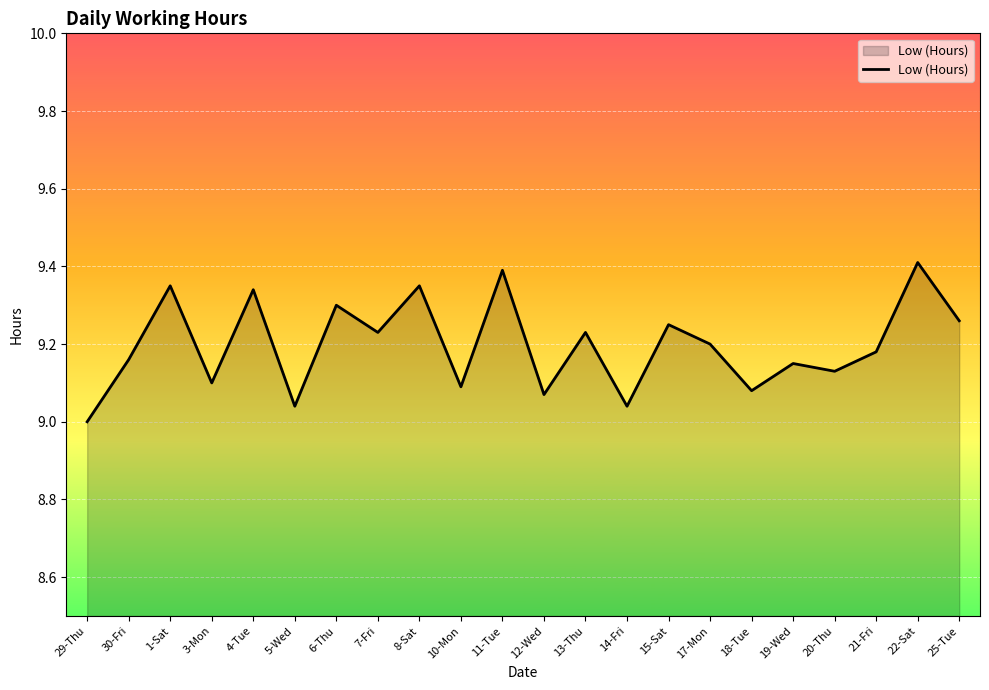

What is the ratio of the value at 22-Sat to the value at 10-Mon?

1.0